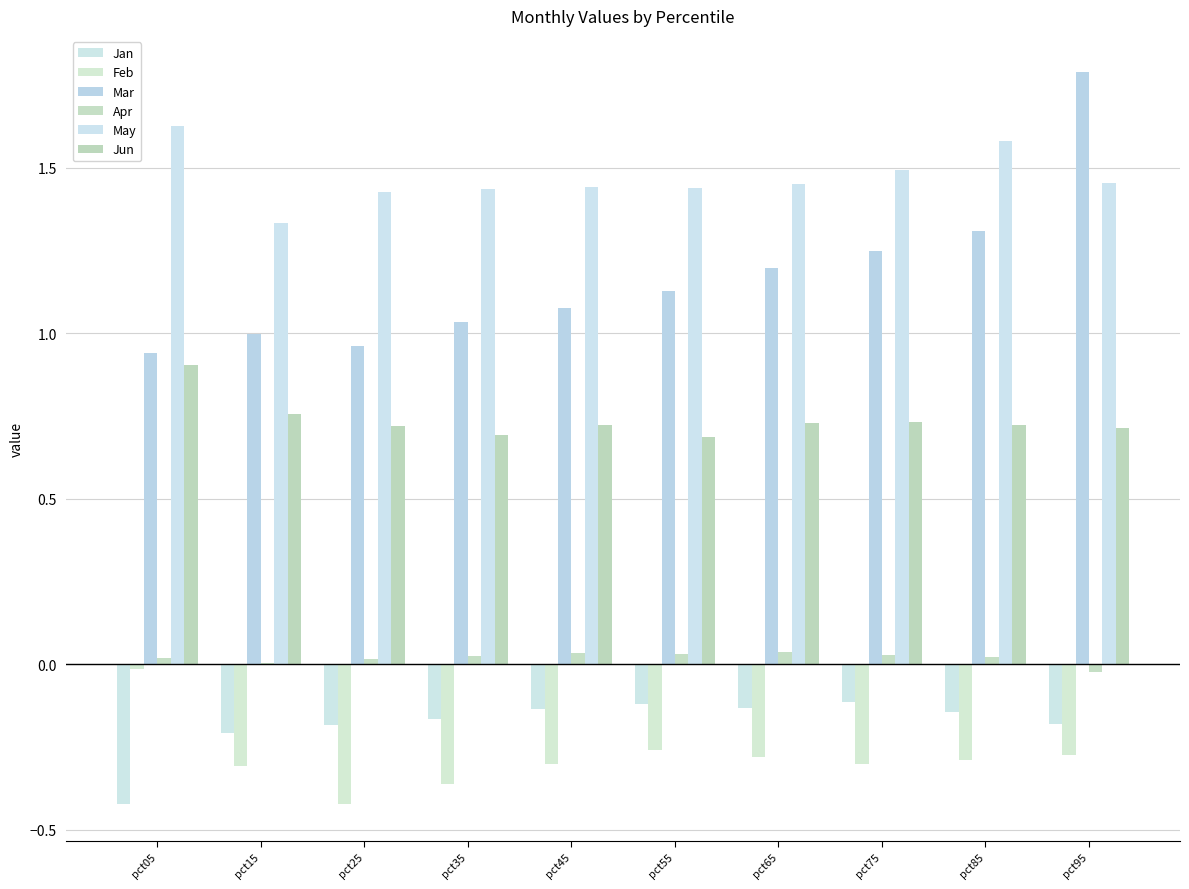

Are the bars horizontal?

No